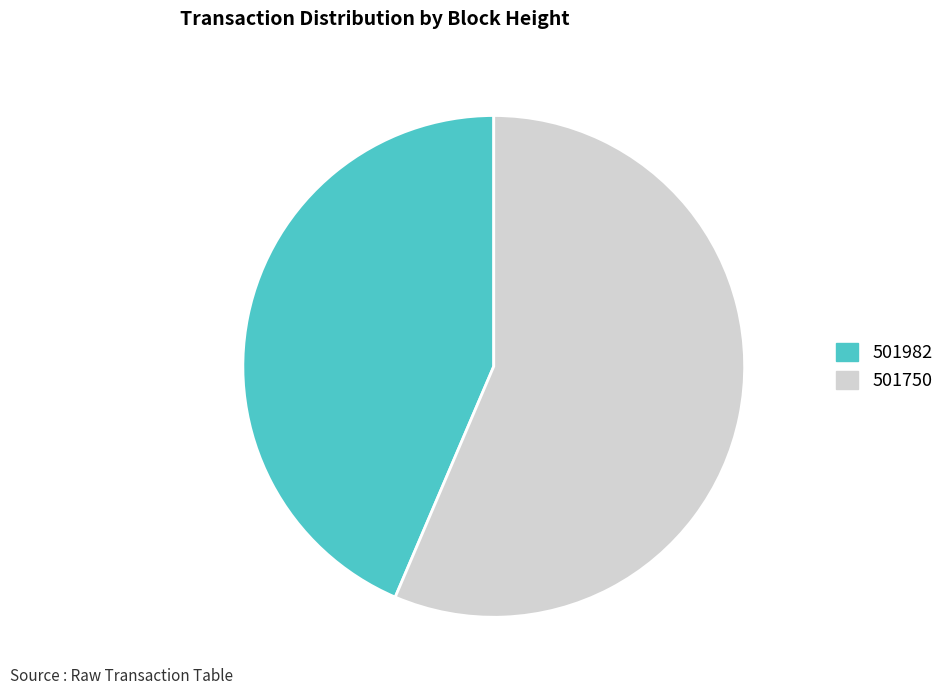

Do 501982 and 501750 together represent more than half of the pie?

Yes